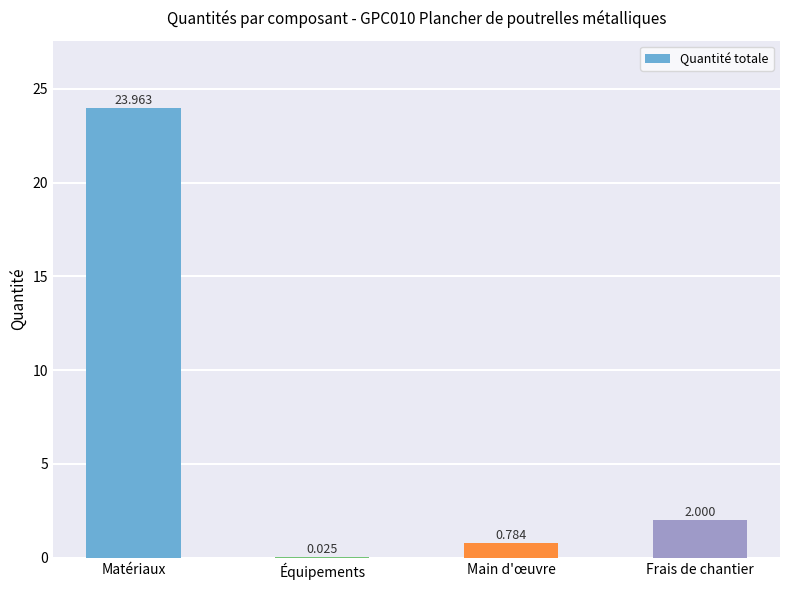

What is the change in value from Main d'œuvre to Frais de chantier?

+1.2